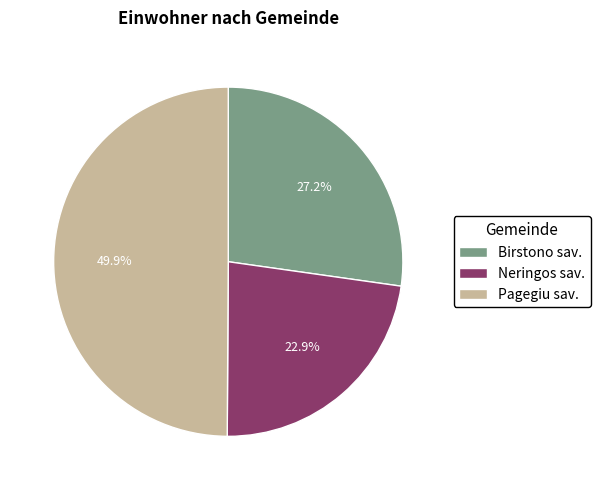

Which slice is the smallest?

Neringos sav.